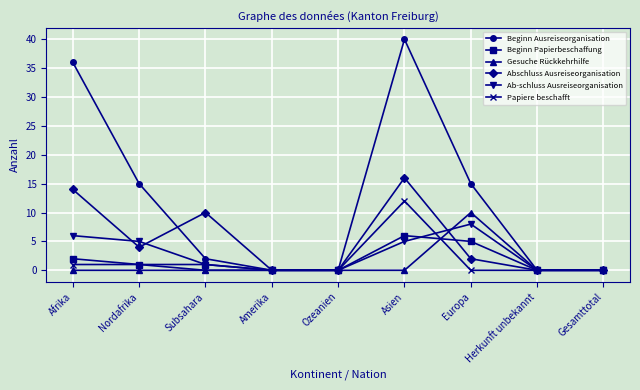

What are all the series names shown in the legend?

Beginn Ausreiseorganisation, Beginn Papierbeschaffung, Gesuche Rückkehrhilfe, Abschluss Ausreiseorganisation, Ab-schluss Ausreiseorganisation, Papiere beschafft